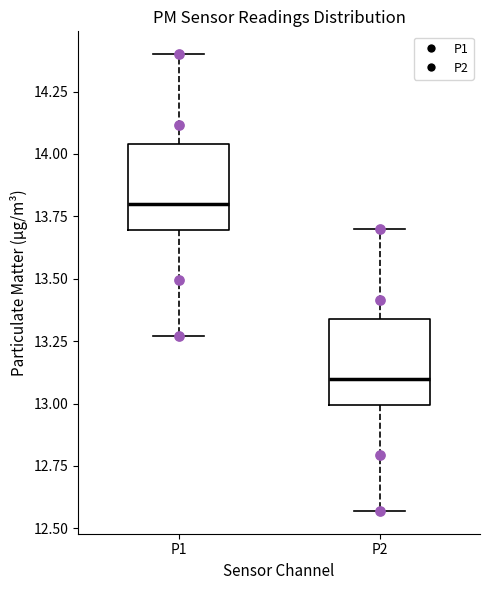

Reading left to right, transcribe this box plot: for each box, give where its median line is, the range the box spans, and where its two whiskers end, as read against the y-axis. The values are not printed on the chart, so give them approximately, as read against the axis.

P1: median 13.80, box 13.70 to 14.05, whiskers 13.25 to 14.40
P2: median 13.10, box 13.00 to 13.35, whiskers 12.55 to 13.70